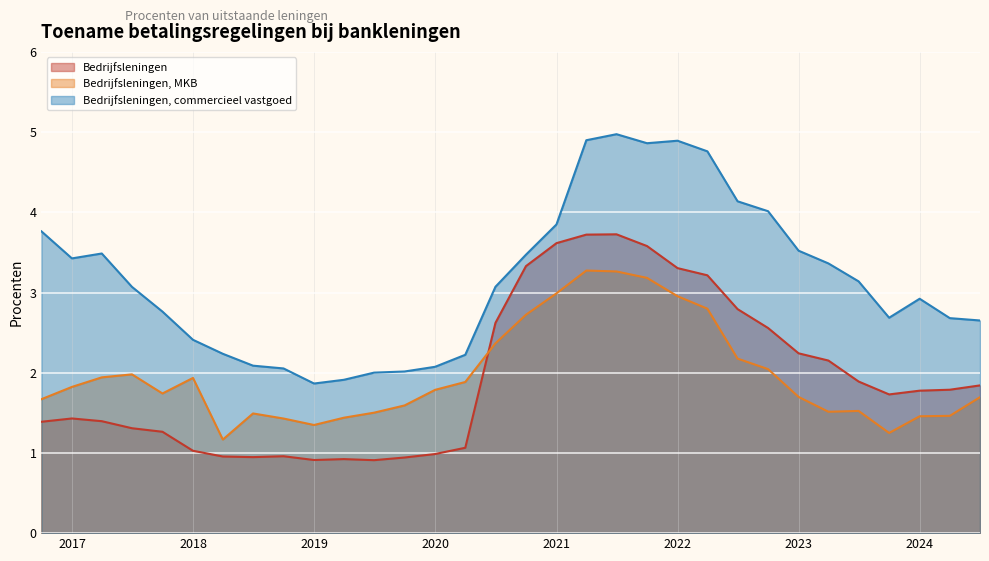

Reading left to right, list all the values displayed in this chart.

Bedrijfsleningen: 1.4	1.4	1.4	1.3	1.3	1.0	1.0	0.9	1.0	0.9	0.9	0.9	0.9	1.0	1.1	2.6	3.3	3.6	3.7	3.7	3.6	3.3	3.2	2.8	2.6	2.2	2.2	1.9	1.7	1.8	1.8	1.8
Bedrijfsleningen, MKB: 1.7	1.8	1.9	2.0	1.7	1.9	1.2	1.5	1.4	1.3	1.4	1.5	1.6	1.8	1.9	2.4	2.7	3.0	3.3	3.3	3.2	3.0	2.8	2.2	2.0	1.7	1.5	1.5	1.2	1.5	1.5	1.7
Bedrijfsleningen, commercieel vastgoed: 3.8	3.4	3.5	3.1	2.8	2.4	2.2	2.1	2.1	1.9	1.9	2.0	2.0	2.1	2.2	3.1	3.5	3.8	4.9	5.0	4.9	4.9	4.8	4.1	4.0	3.5	3.4	3.1	2.7	2.9	2.7	2.7